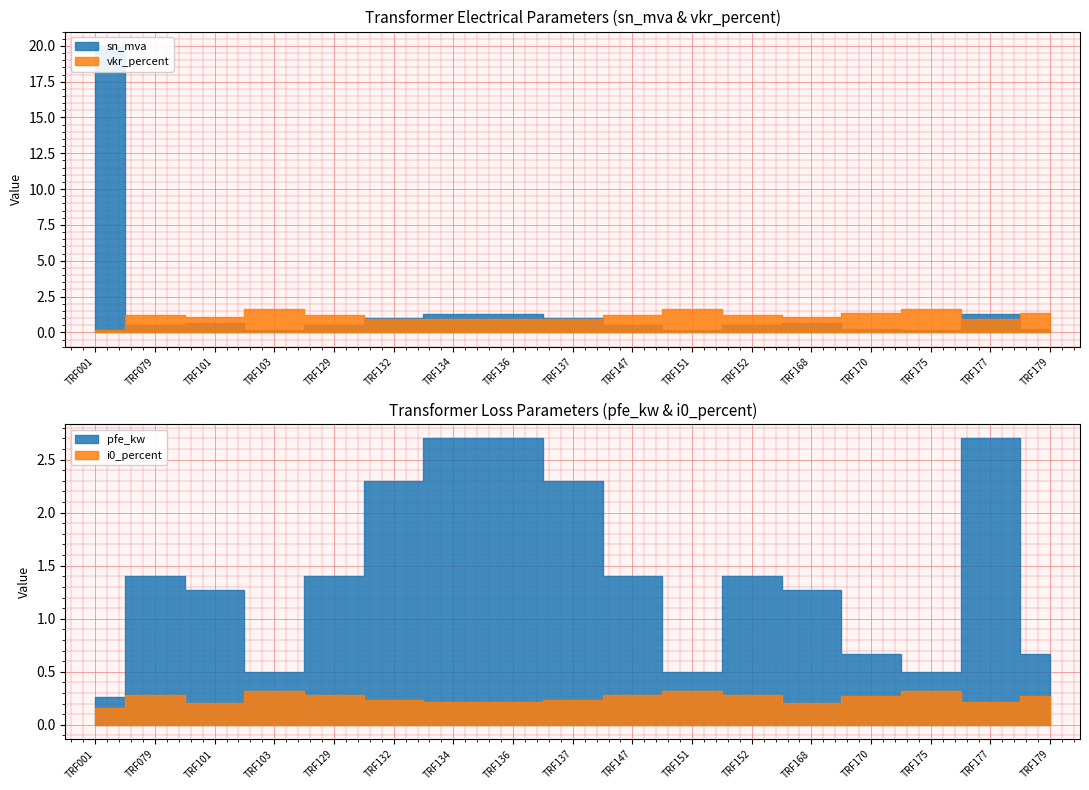

What is the highest value of the i0_percent series?

0.3